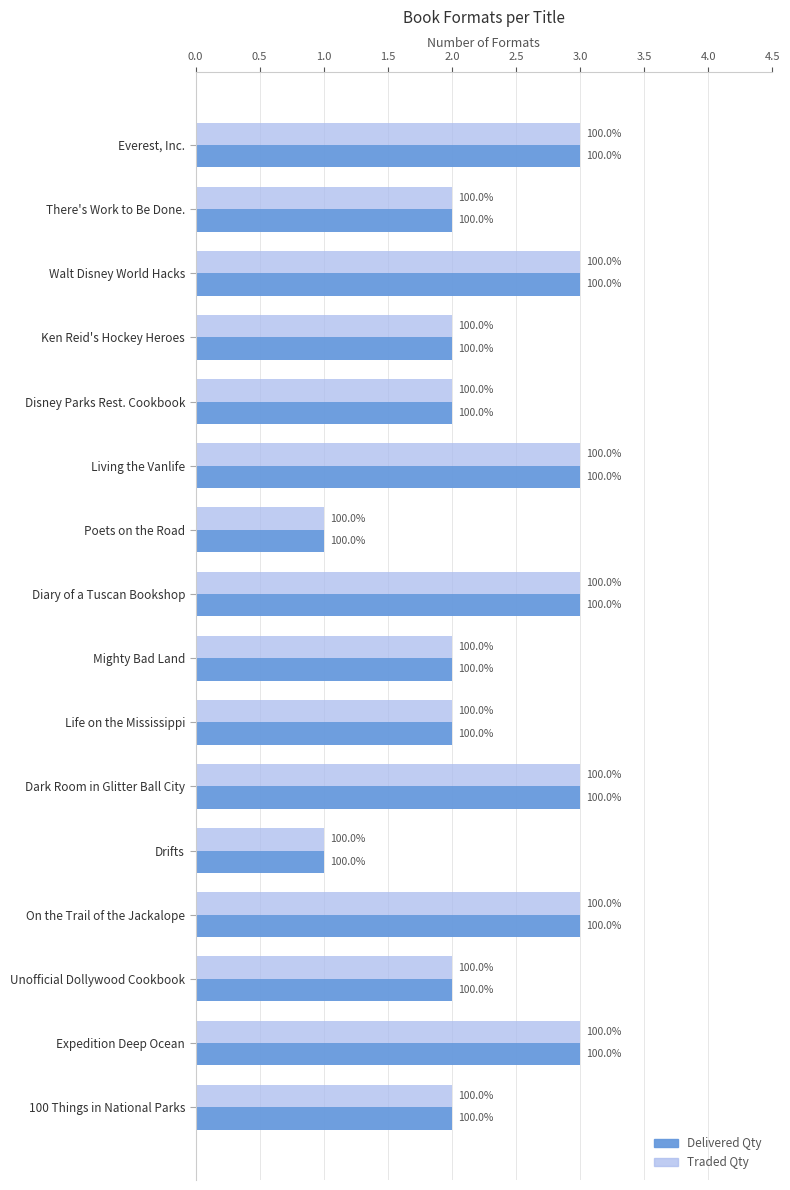

Which series has the largest range (max minus min)?

Delivered Qty